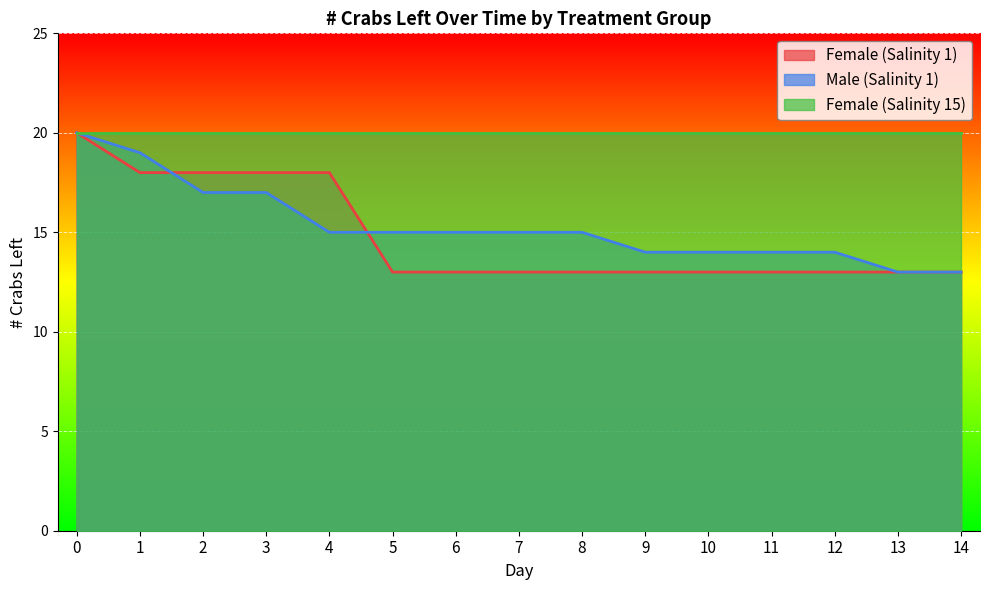

What is the total value across all series at 13?

46